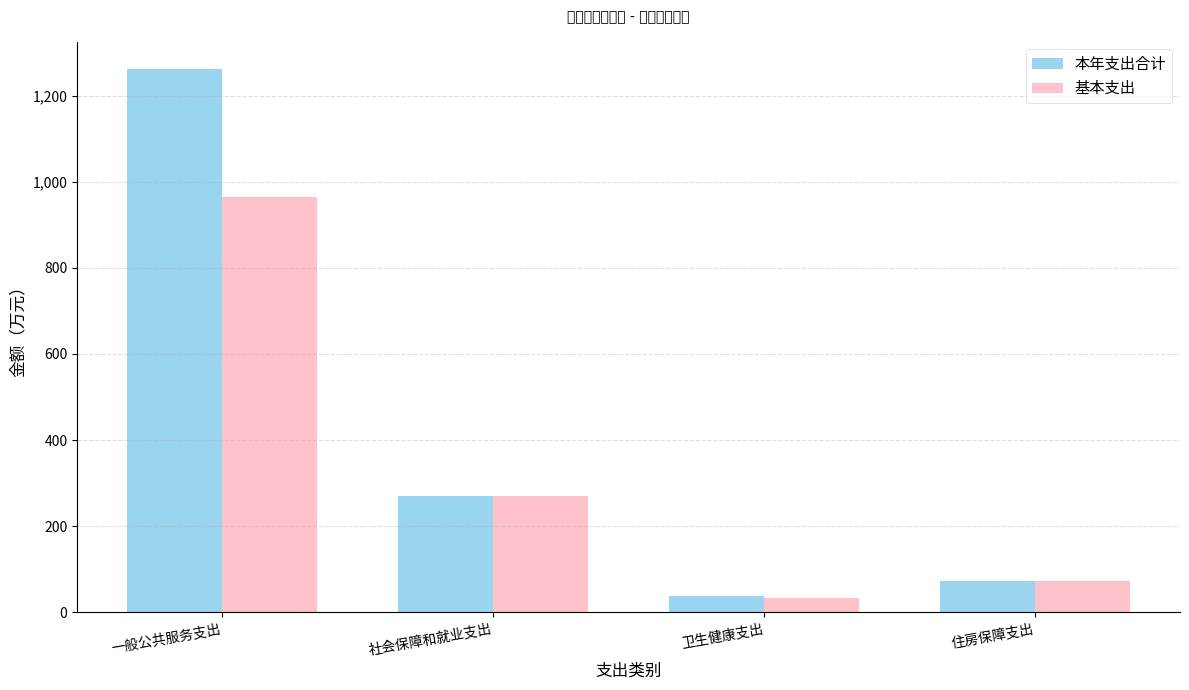

What are all the series names shown in the legend?

本年支出合计, 基本支出